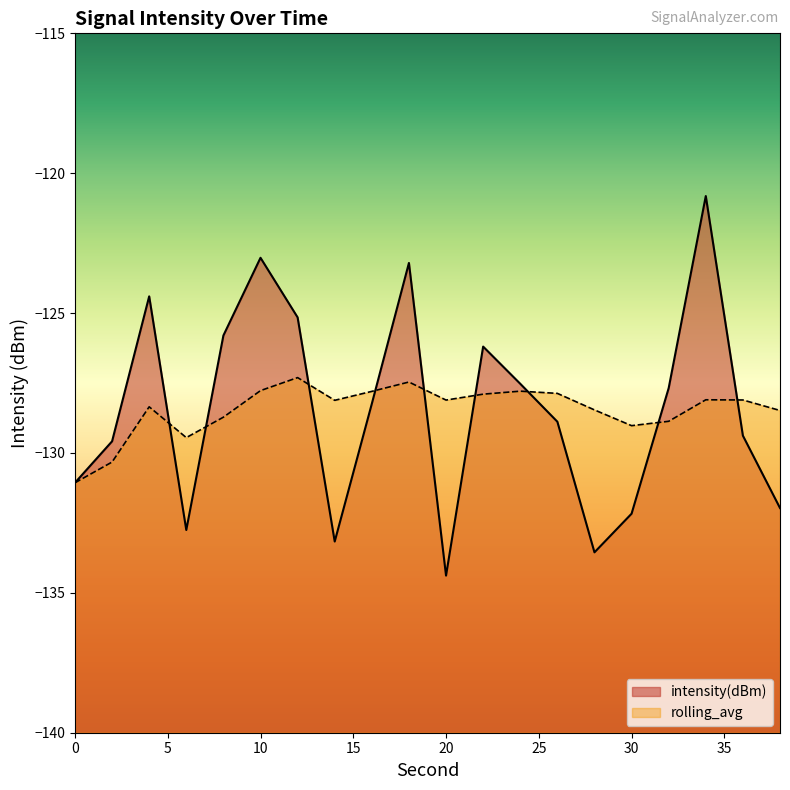

At 34, list the series in order from largest to smallest.

intensity(dBm), rolling_avg